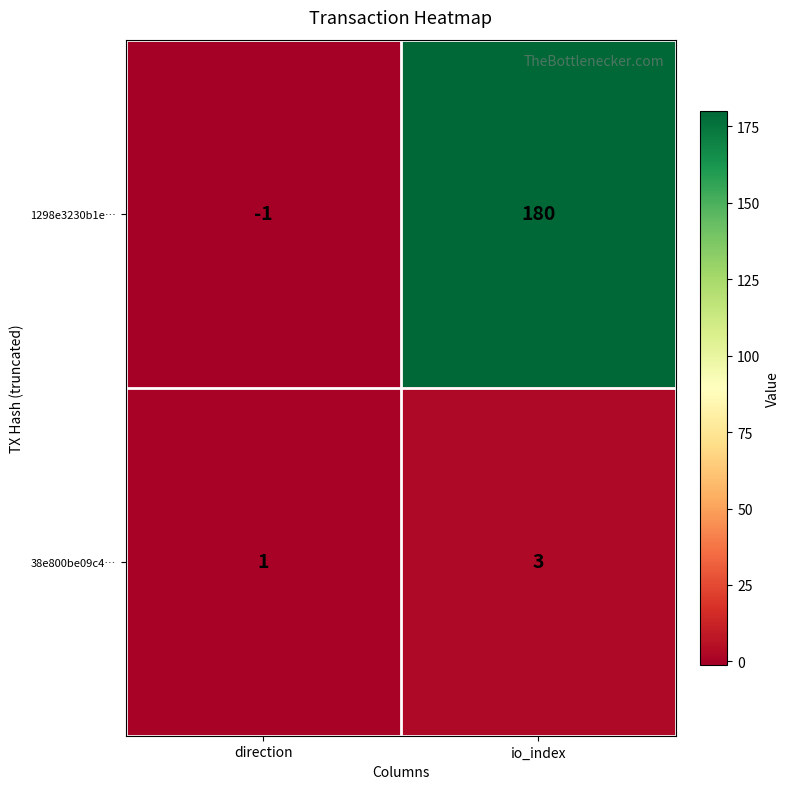

What is the maximum value shown in the chart?

180